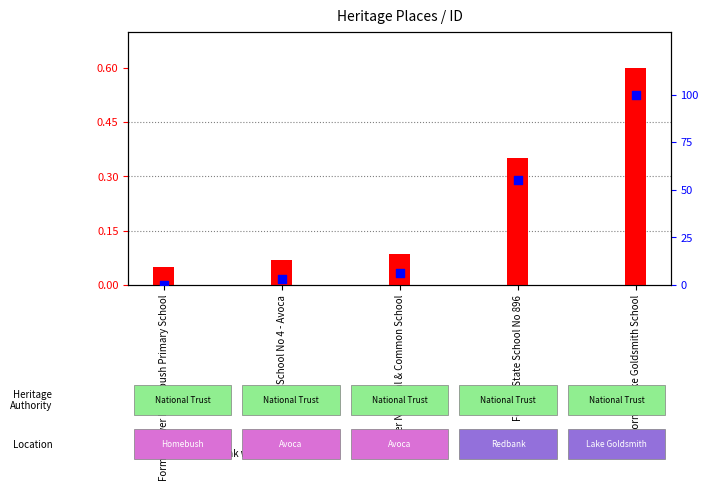

Which series has the largest total across all categories?

percentile rank within sample